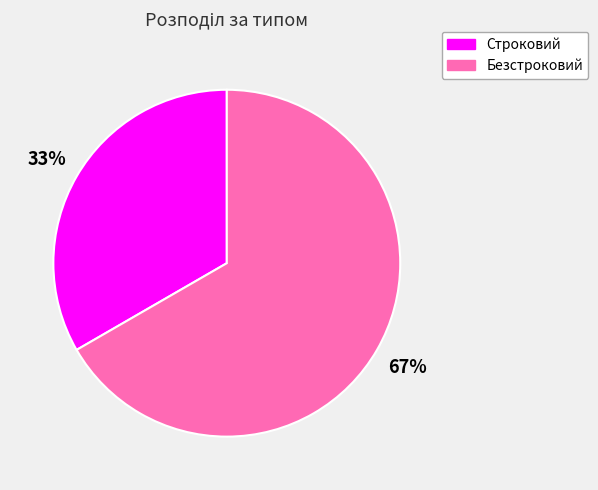

How many slices are in this pie chart?

2